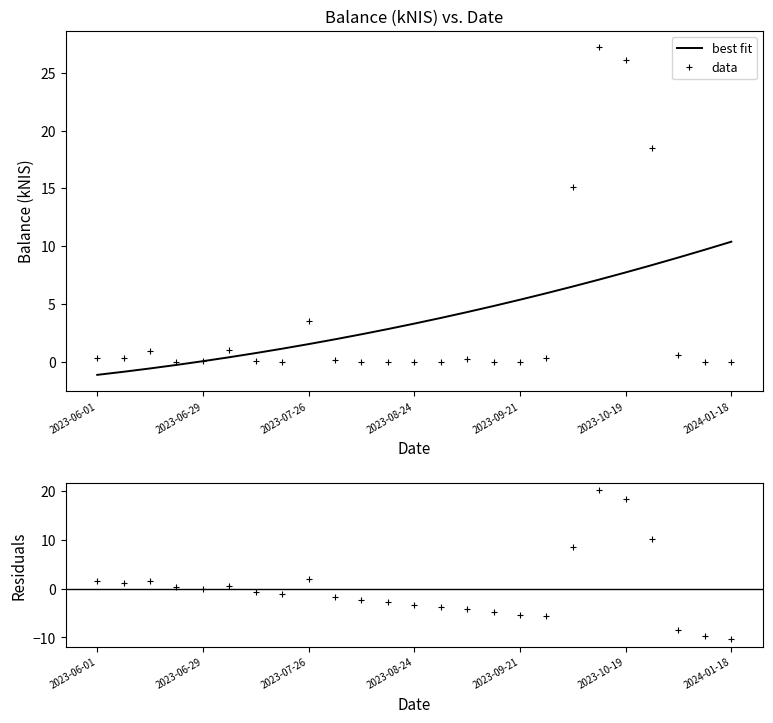

How many times do residuals and best fit cross each other?

7